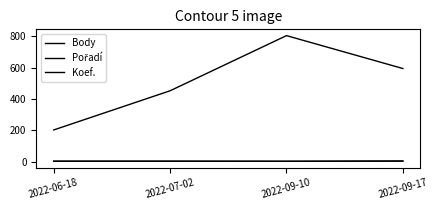

Is this an area chart (filled region under the line)?

No